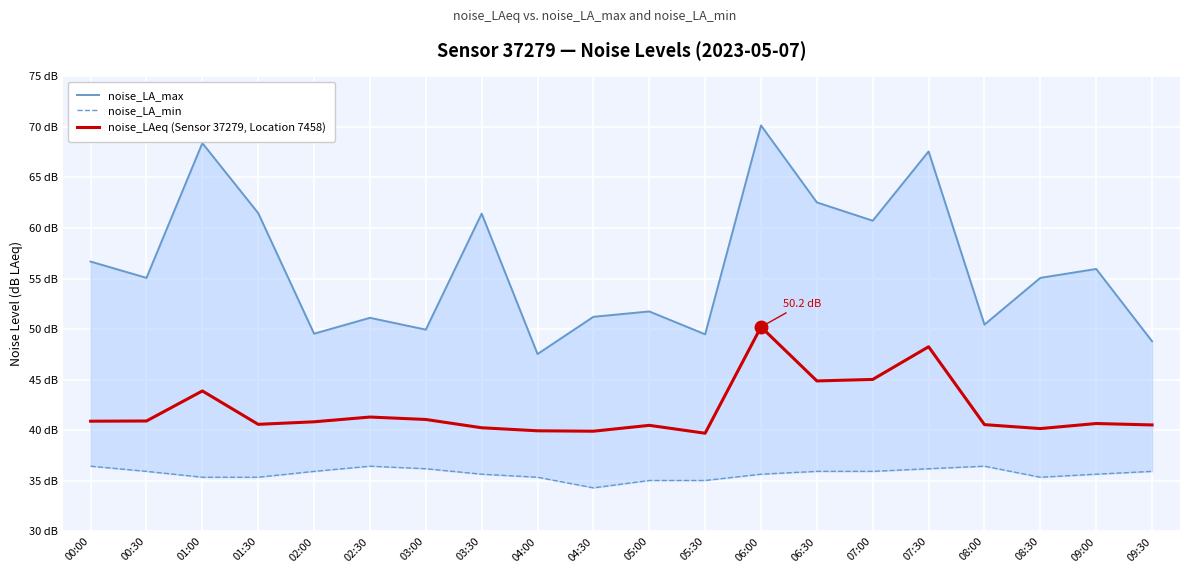

Which label corresponds to the smallest value in the chart?

04:30